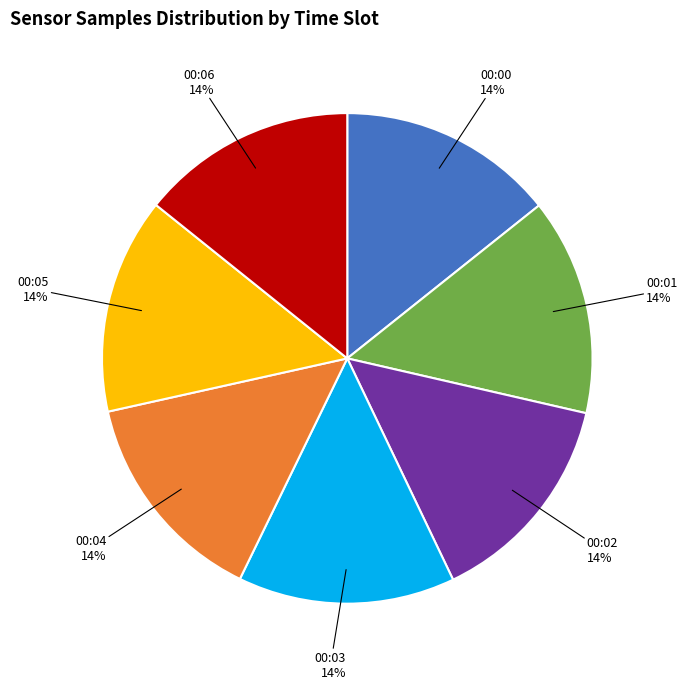

Is 00:02 the majority of the pie?

No